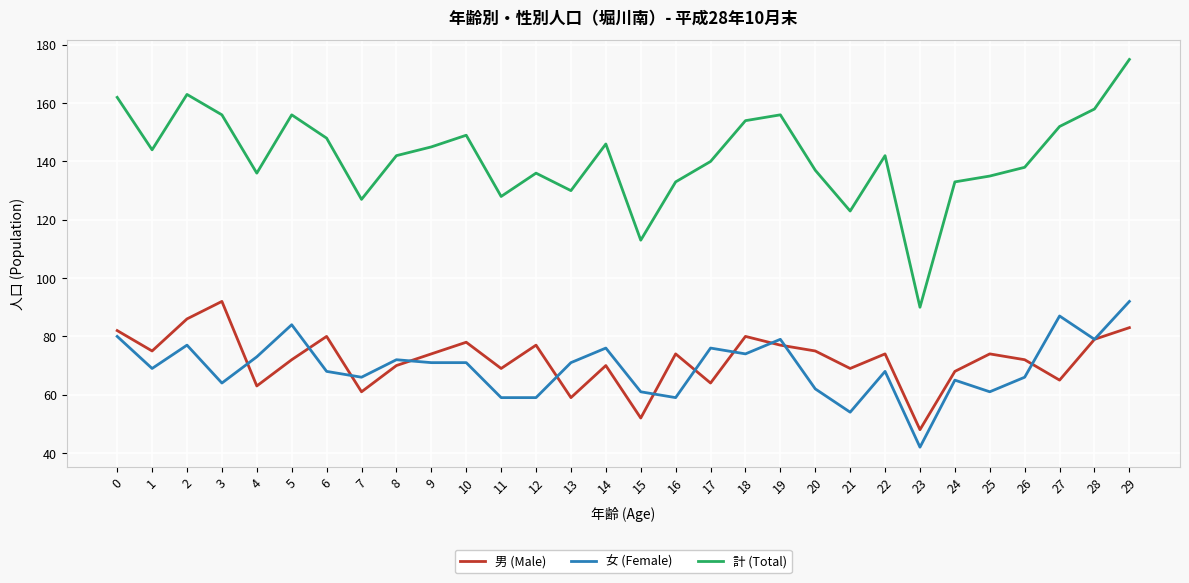

Reading left to right, transcribe all the data shown in this chart.

男 (Male): 0=82	1=75	2=86	3=92	4=63	5=72	6=80	7=61	8=70	9=74	10=78	11=69	12=77	13=59	14=70	15=52	16=74	17=64	18=80	19=77	20=75	21=69	22=74	23=48	24=68	25=74	26=72	27=65	28=79	29=83
女 (Female): 0=80	1=69	2=77	3=64	4=73	5=84	6=68	7=66	8=72	9=71	10=71	11=59	12=59	13=71	14=76	15=61	16=59	17=76	18=74	19=79	20=62	21=54	22=68	23=42	24=65	25=61	26=66	27=87	28=79	29=92
計 (Total): 0=162	1=144	2=163	3=156	4=136	5=156	6=148	7=127	8=142	9=145	10=149	11=128	12=136	13=130	14=146	15=113	16=133	17=140	18=154	19=156	20=137	21=123	22=142	23=90	24=133	25=135	26=138	27=152	28=158	29=175